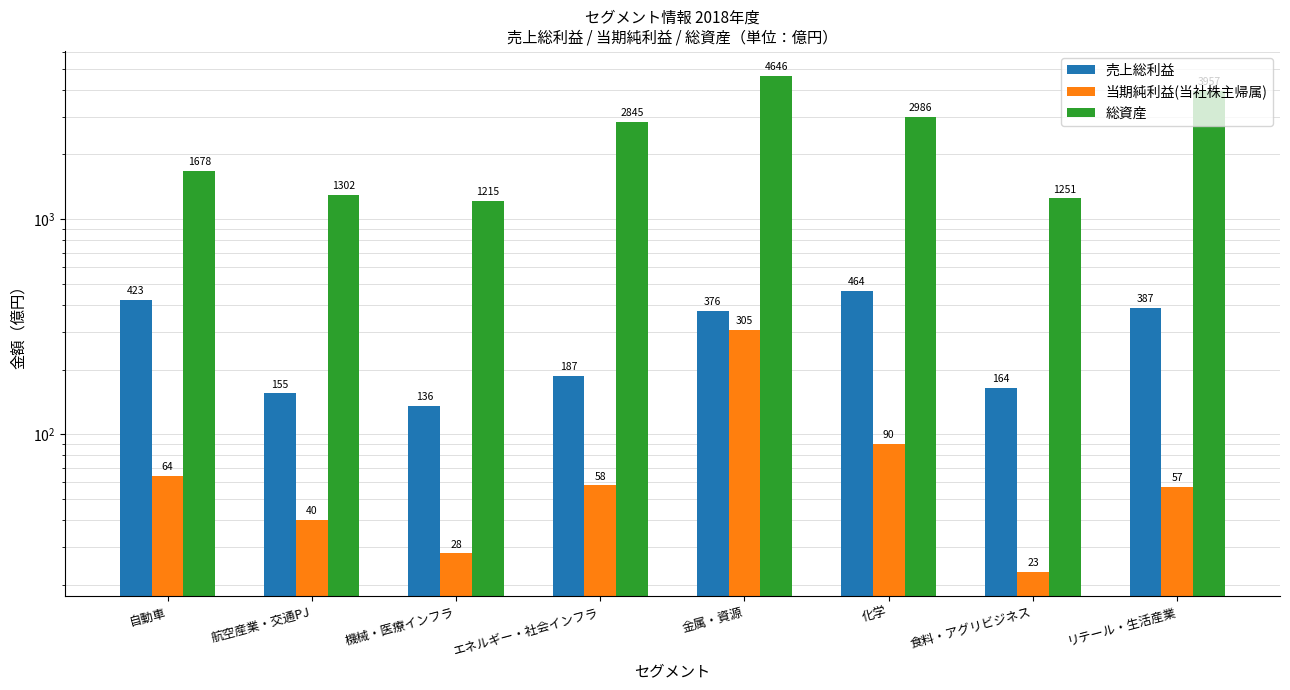

Which has a higher value, エネルギー・社会インフラ or 化学?

化学